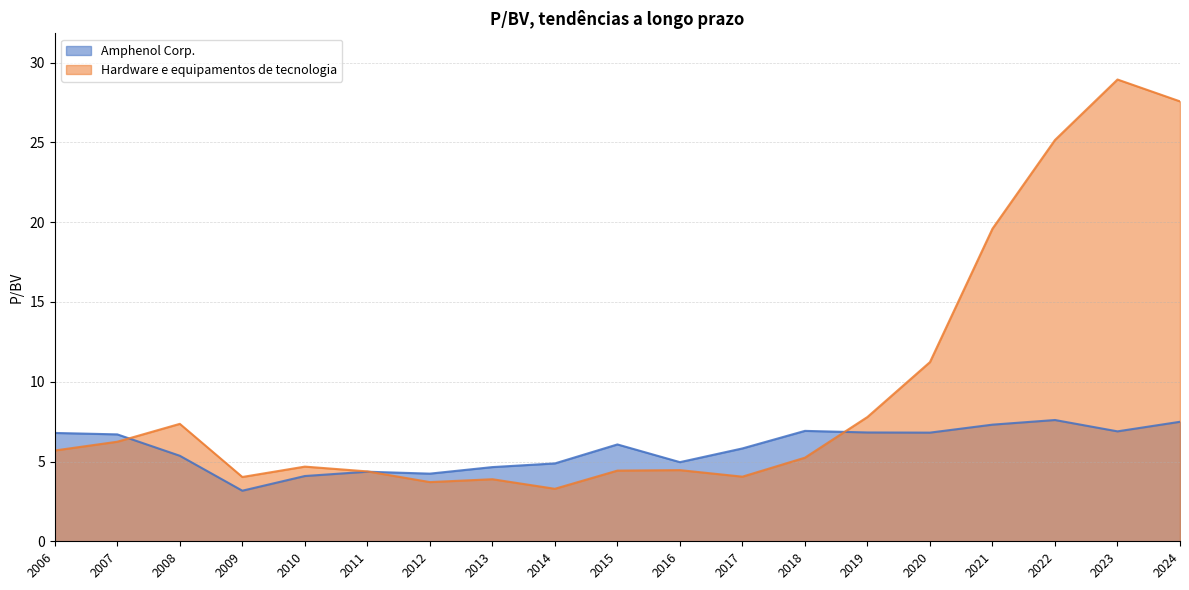

How many values in the Hardware e equipamentos de tecnologia series exceed 5?

10